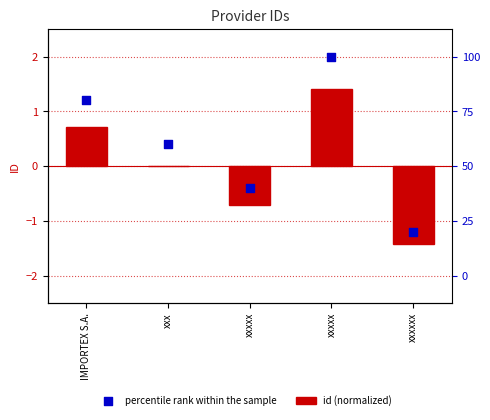

What are all the series names shown in the legend?

id (normalized), percentile rank within the sample